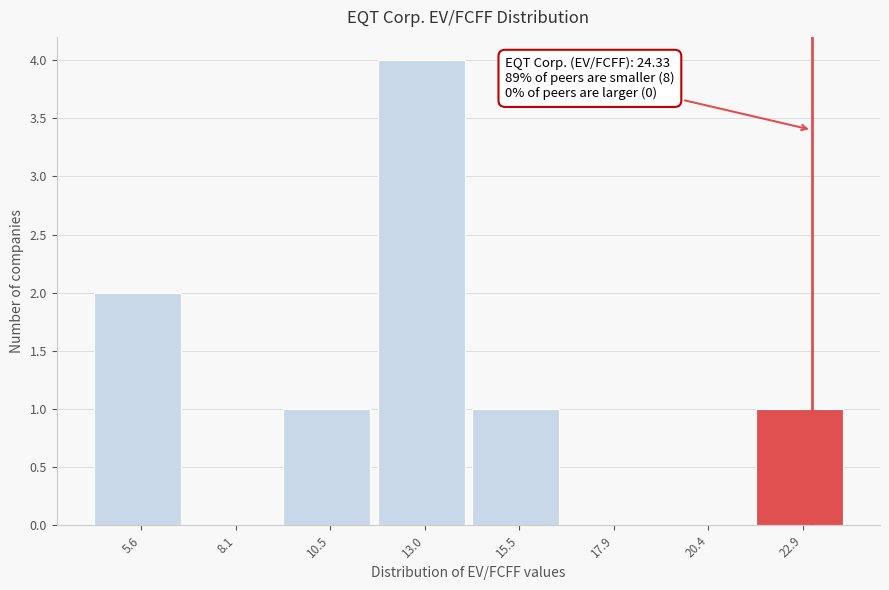

Reading left to right, what are all the values shown in this chart?

5.6=2	8.1=0	10.5=1	13.0=4	15.5=1	17.9=0	20.4=0	22.9=1